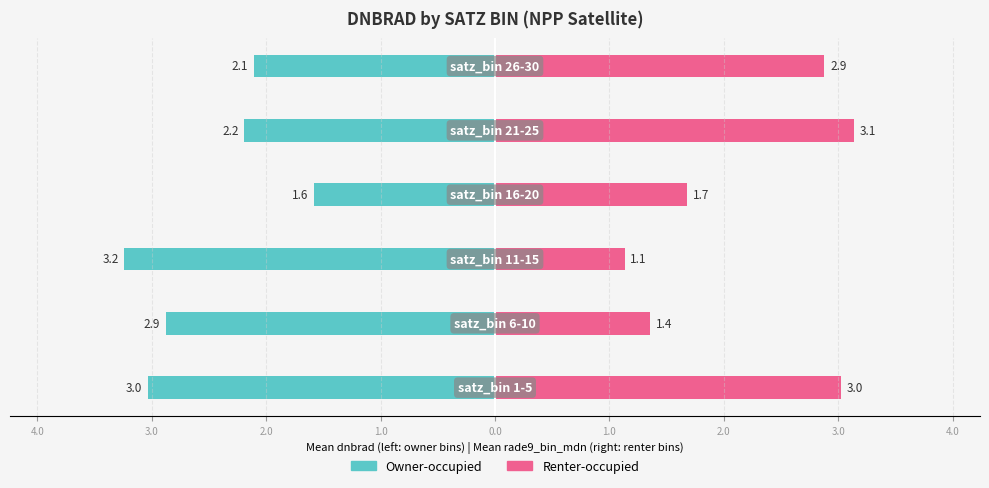

Reading left to right, list all the values displayed in this chart.

Owner-occupied: -3.0	-2.9	-3.2	-1.6	-2.2	-2.1
Renter-occupied: 3.0	1.4	1.1	1.7	3.1	2.9